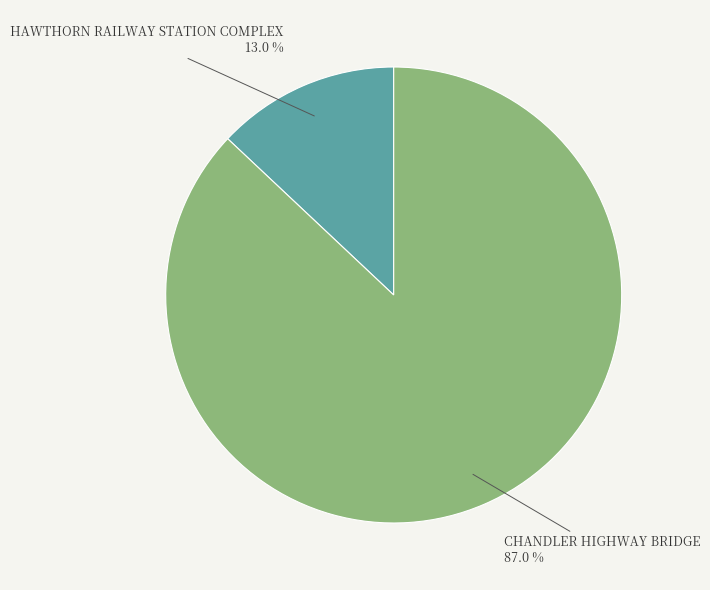

Does any single category account for the majority?

Yes